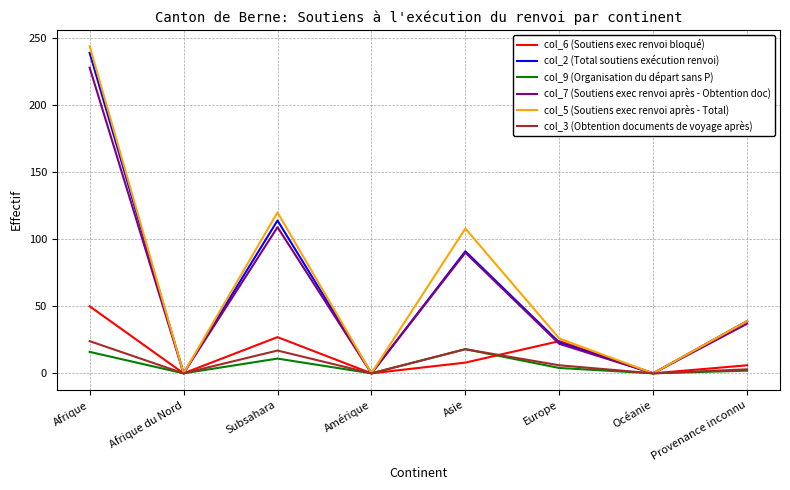

How many interior local valleys does the col_3 (Obtention documents de voyage après) series have?

3